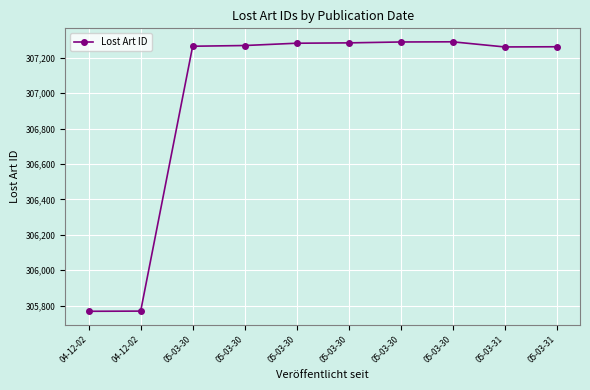

Which category has the highest value across all series?

05-03-30